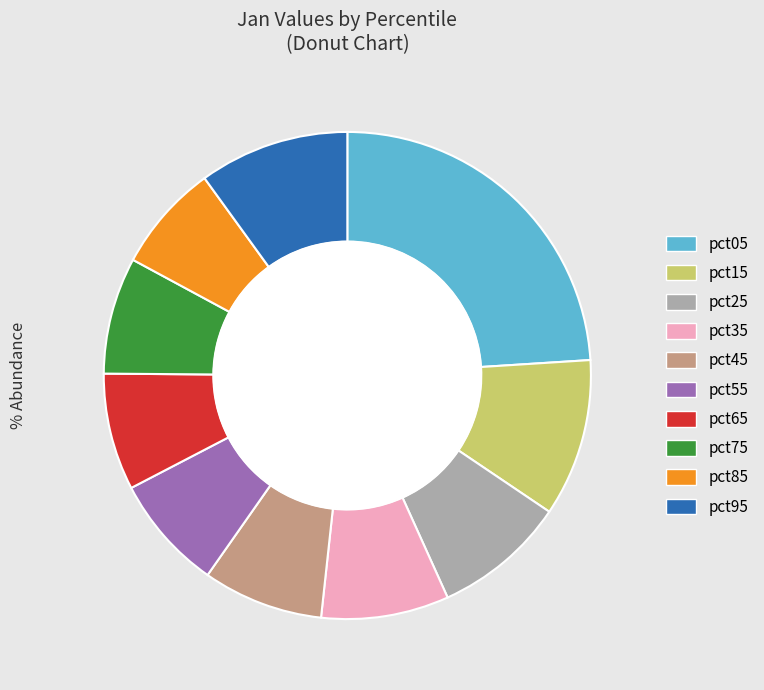

How many slices are in this pie chart?

10